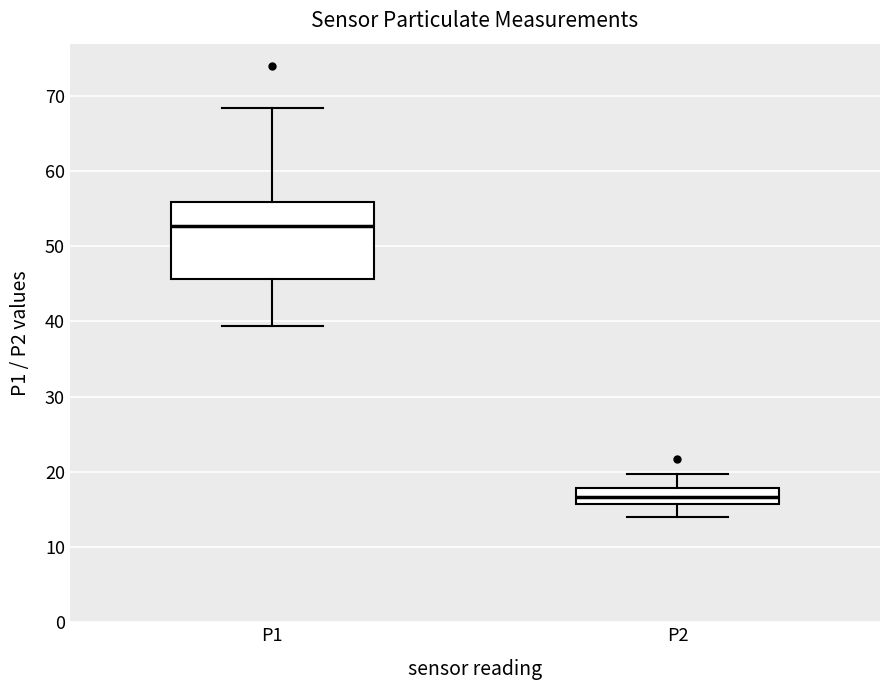

Where does the lower whisker of the box for P2 end on the y-axis? The values are not printed on the chart, so give them approximately, as read against the axis.

14